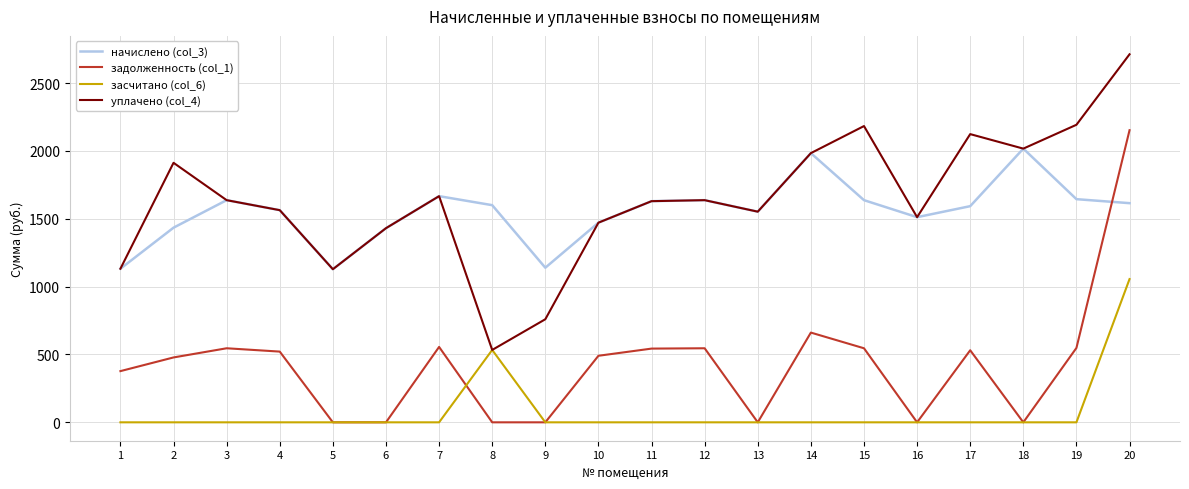

Where does the начислено (col_3) series first go above 1600?

3